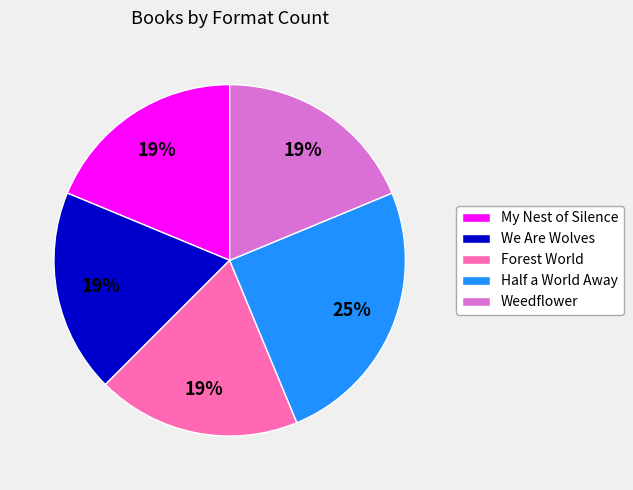

To the nearest percent, what portion does Forest World represent?

19%